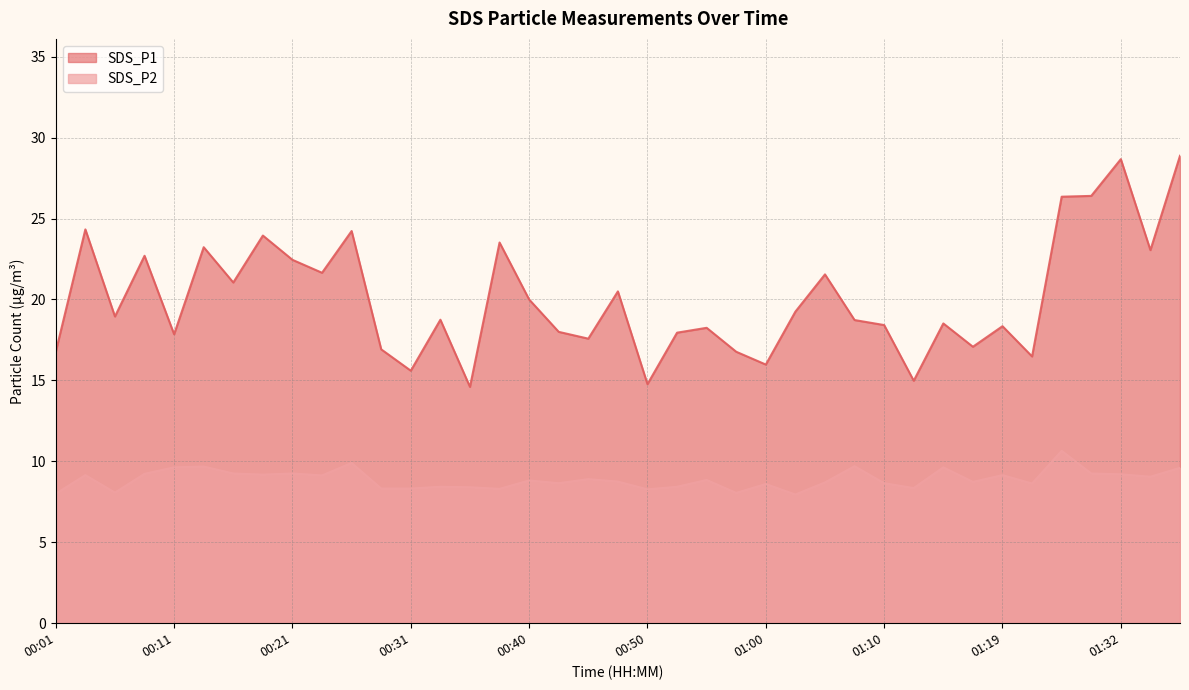

What is the label of the 35th point from the left?

01:24